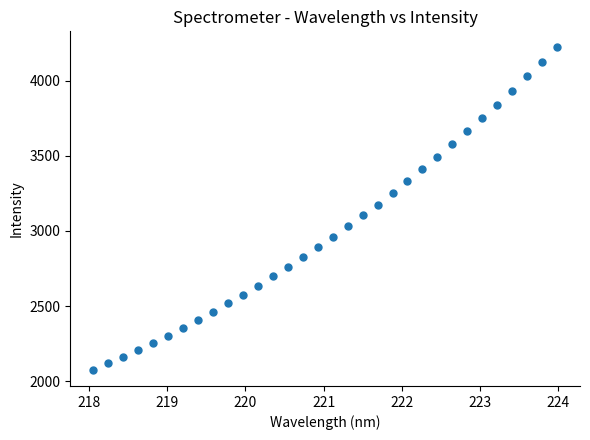

What is the range of Y values (max minus min)?

2144.7